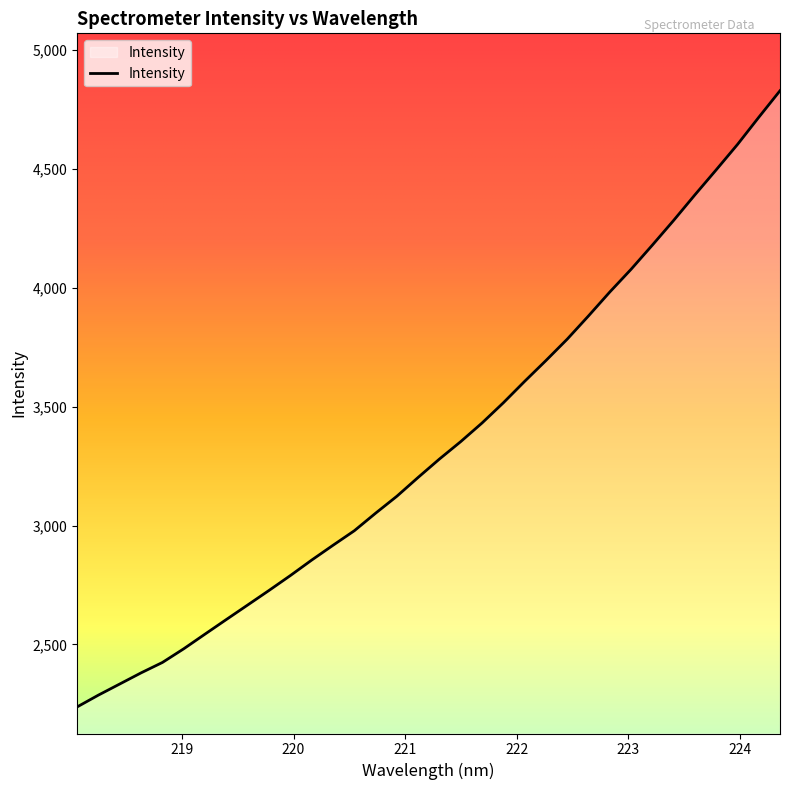

What is the minimum value shown in the chart?

2237.1